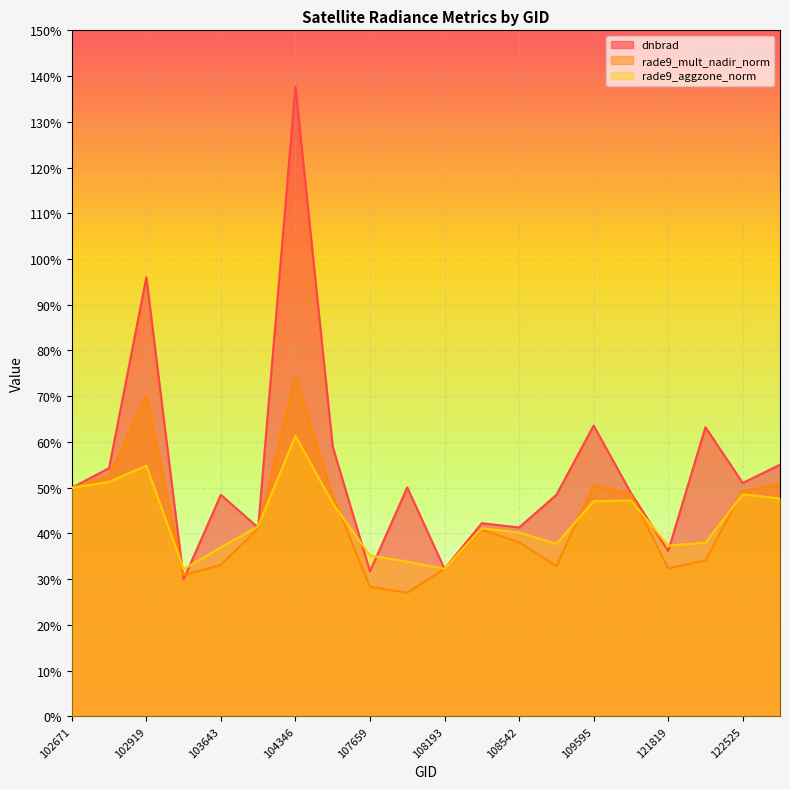

Reading right to left, transcribe all the data shown in this chart.

dnbrad: 122710=0.6	122525=0.5	121989=0.6	121819=0.4	121653=0.5	109595=0.6	108715=0.5	108542=0.4	108369=0.4	108193=0.3	107832=0.5	107659=0.3	104355=0.6	104346=1.4	104112=0.4	103643=0.5	103396=0.3	102919=1.0	102792=0.5	102671=0.5
rade9_mult_nadir_norm: 122710=0.5	122525=0.5	121989=0.3	121819=0.3	121653=0.5	109595=0.5	108715=0.3	108542=0.4	108369=0.4	108193=0.3	107832=0.3	107659=0.3	104355=0.5	104346=0.7	104112=0.4	103643=0.3	103396=0.3	102919=0.7	102792=0.5	102671=0.5
rade9_aggzone_norm: 122710=0.5	122525=0.5	121989=0.4	121819=0.4	121653=0.5	109595=0.5	108715=0.4	108542=0.4	108369=0.4	108193=0.3	107832=0.3	107659=0.4	104355=0.5	104346=0.6	104112=0.4	103643=0.4	103396=0.3	102919=0.5	102792=0.5	102671=0.5